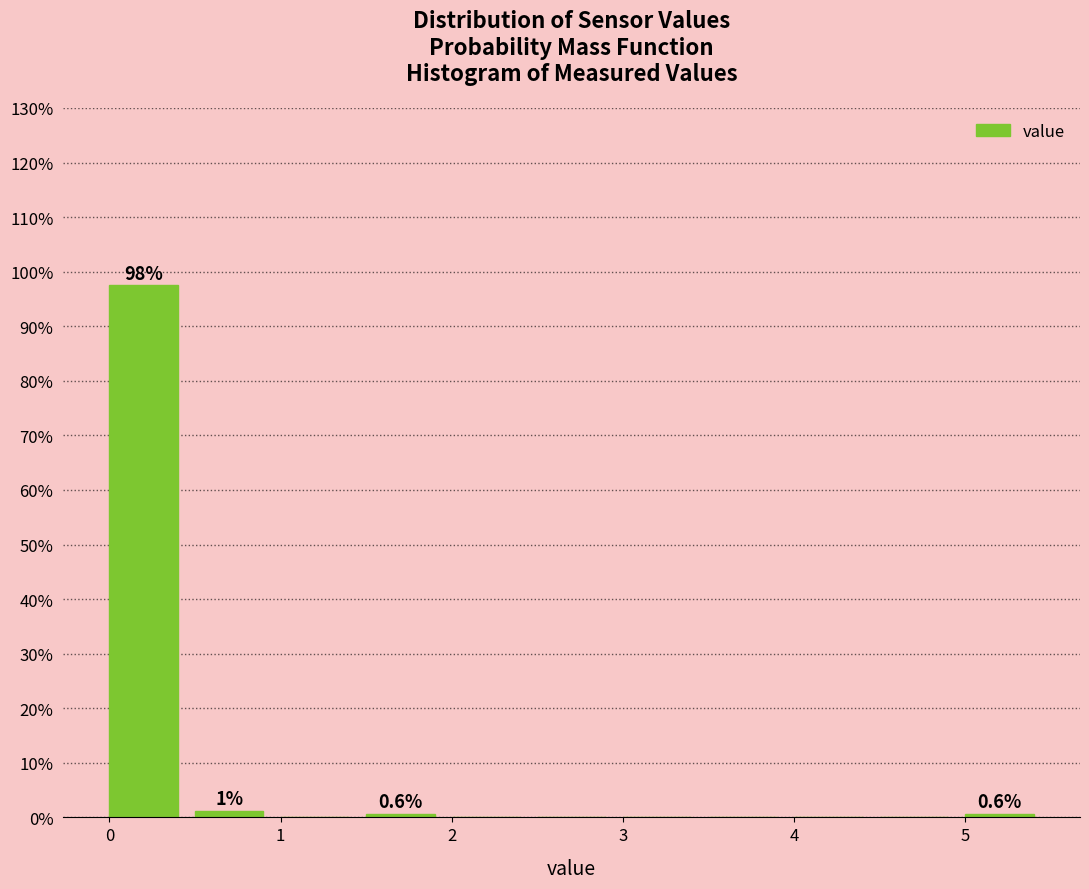

Over which range of the x-axis is the bar tallest?

0.0 to 0.5